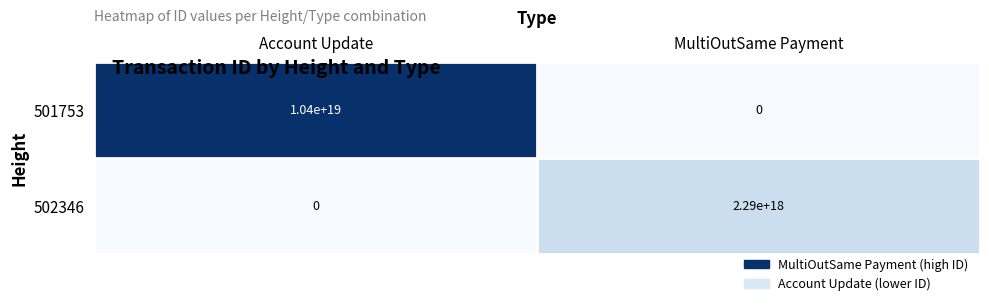

At which label does 502346 reach its peak?

MultiOutSame Payment